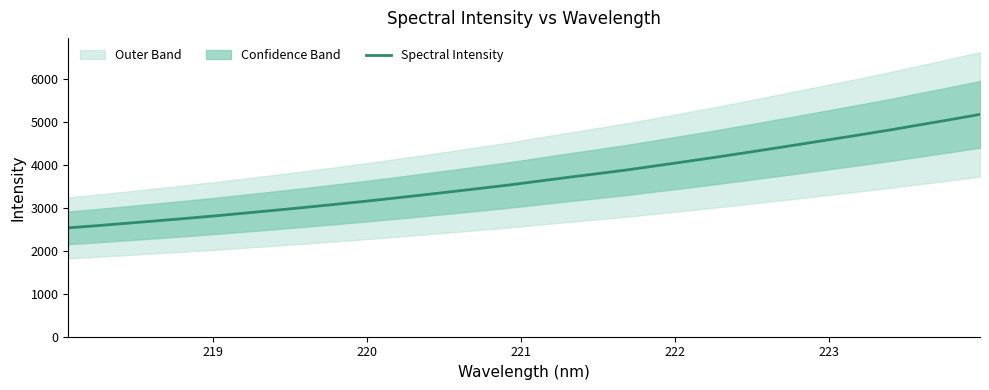

What is the lowest value of the Spectral Intensity series?

2530.2